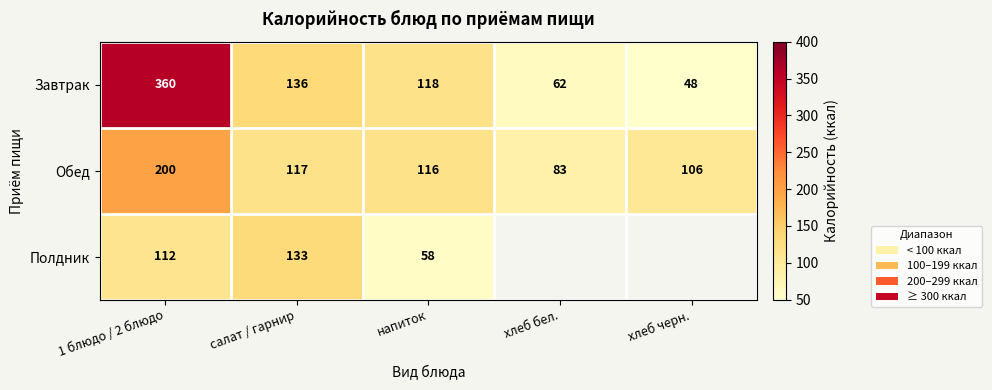

Which category has the lowest value in the Обед series?

хлеб бел.